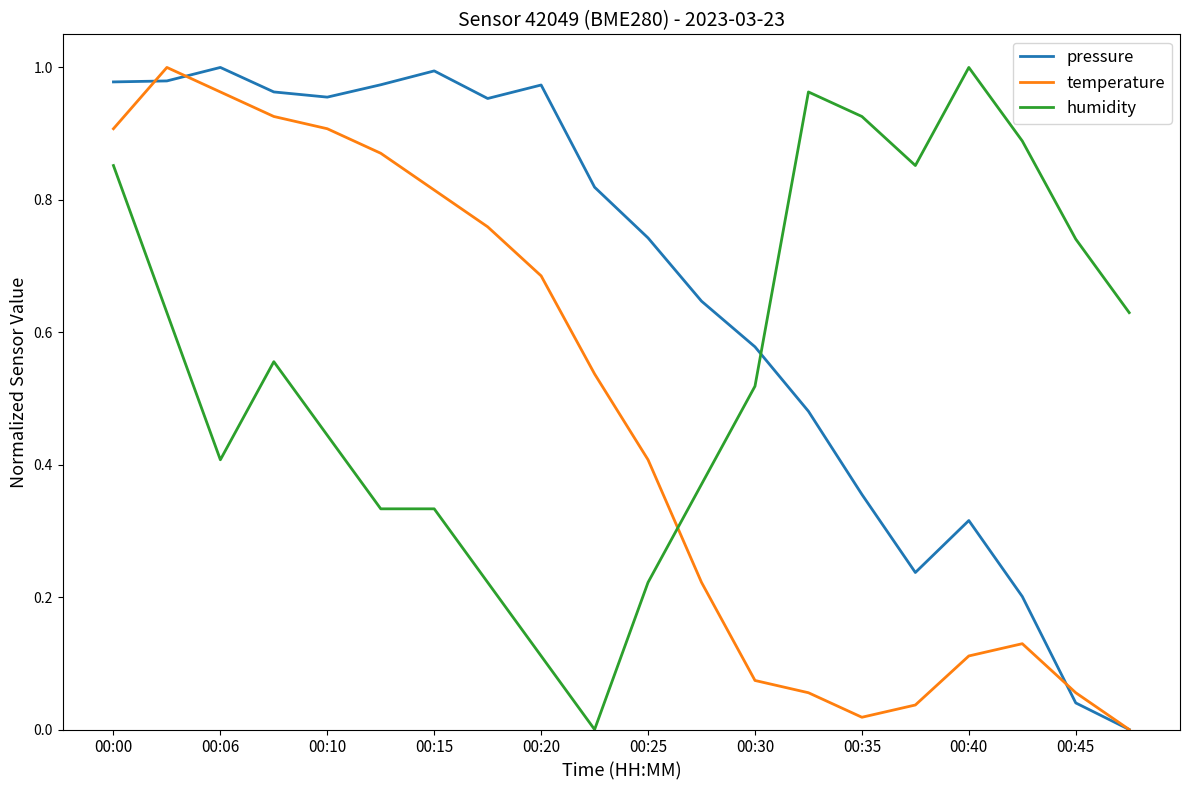

True or false: pressure and humidity cross at least once.

True